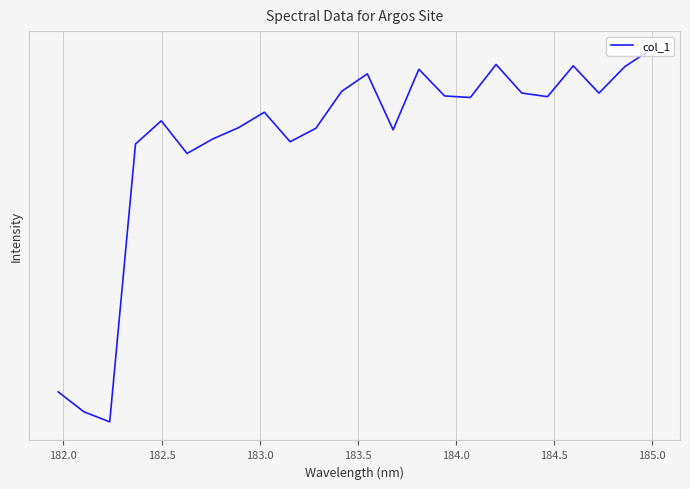

Reading left to right, transcribe all the data shown in this chart.

-91.8	-95.0	-96.6	-60.4	-58.1	-61.4	-59.9	-58.8	-57.3	-60.2	-58.8	-55.3	-53.7	-59.0	-53.3	-55.7	-55.9	-52.8	-55.5	-55.8	-53.0	-55.5	-53.0	-51.5